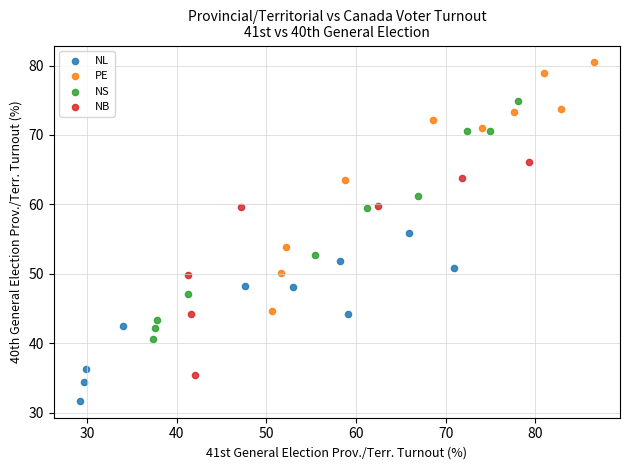

Which series contains the highest Y value?

PE